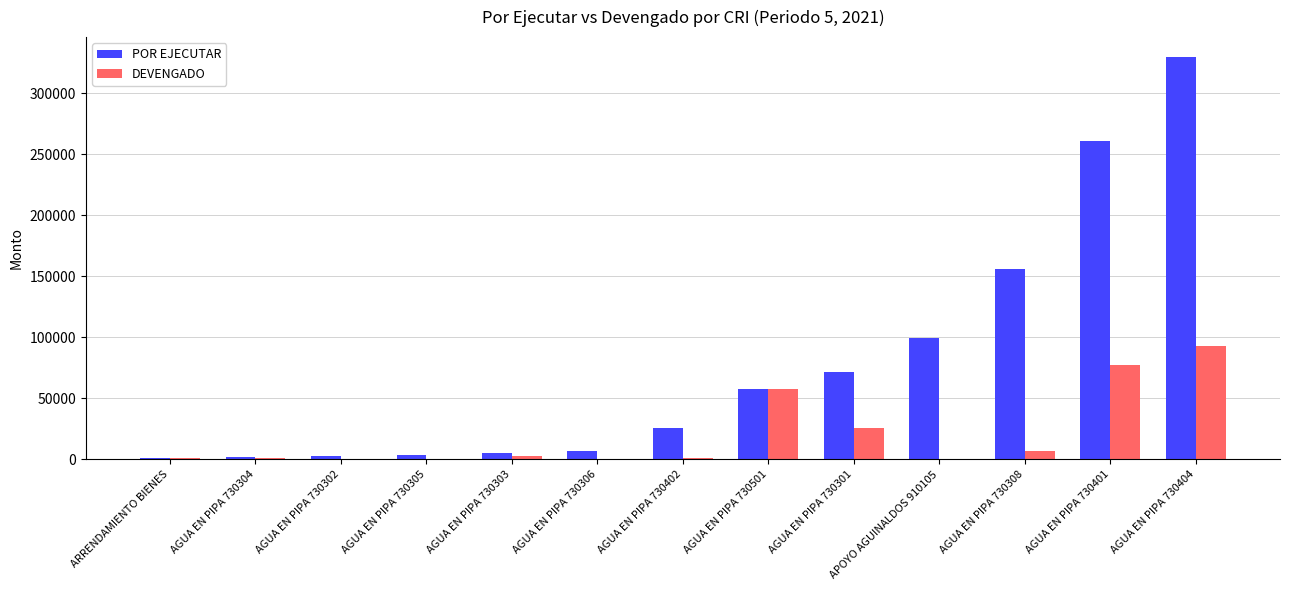

Between APOYO AGUINALDOS 910105 and AGUA EN PIPA 730401, which series saw the biggest shift?

POR EJECUTAR